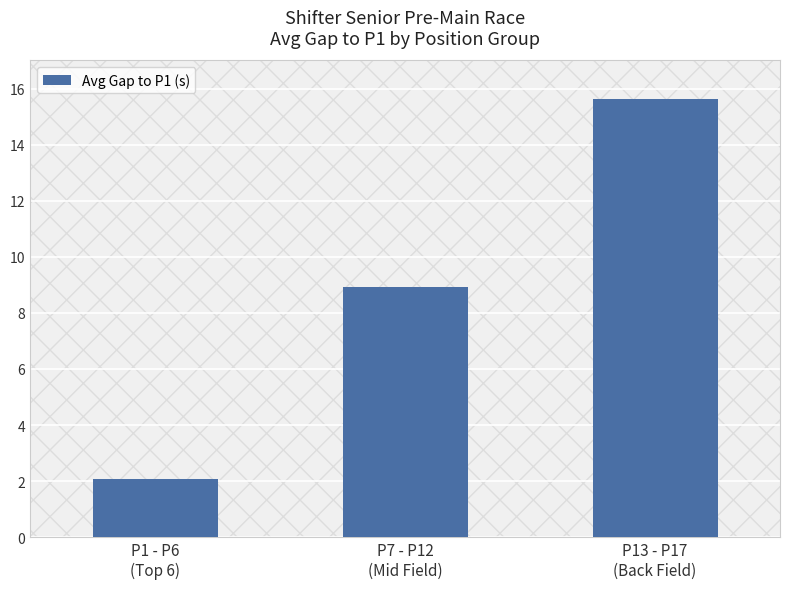

What is the label of the 2nd bar from the right?

P7 - P12
(Mid Field)